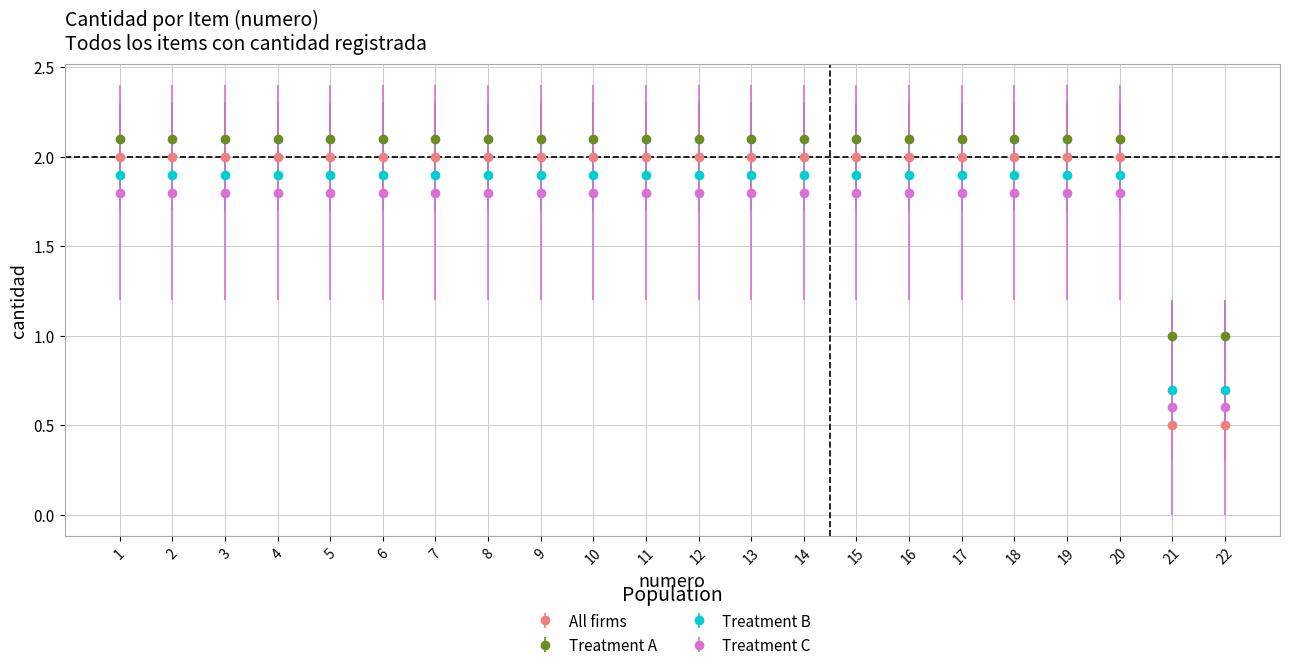

The value of All firms at 17 is 2.0. True or false?

True